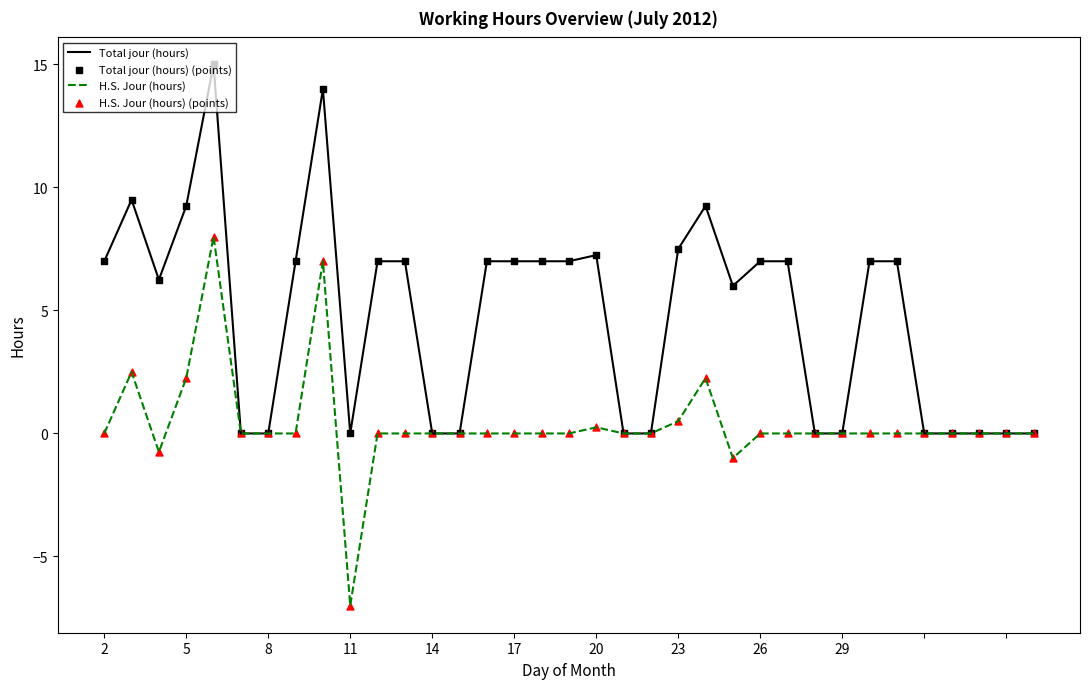

Which series has the largest total across all categories?

Total jour (hours)